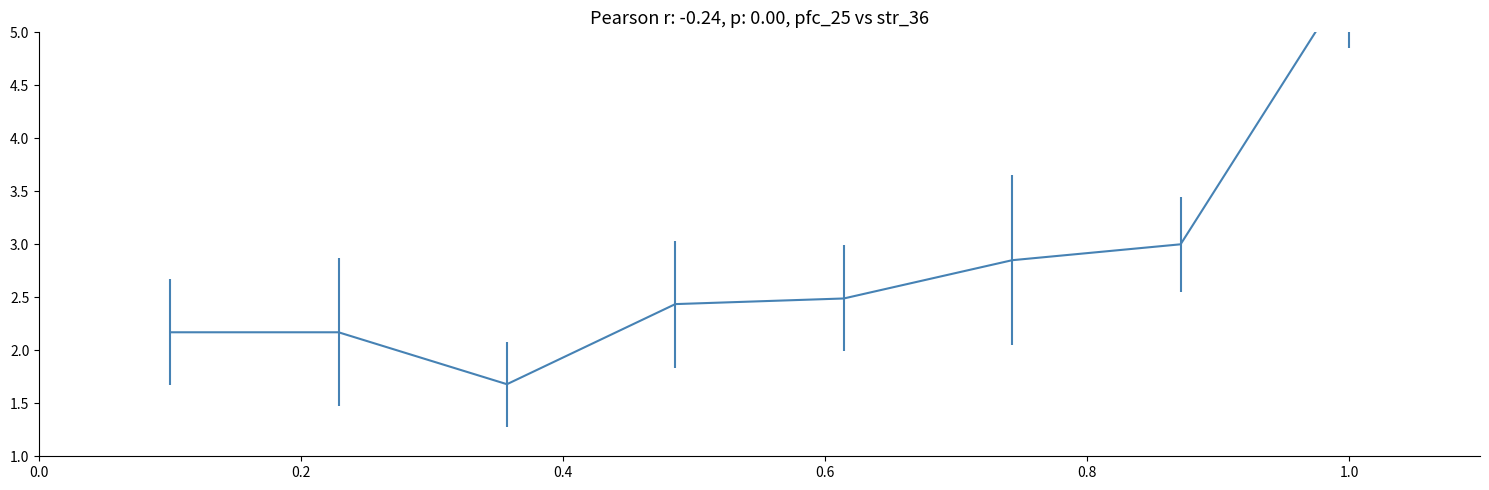

The value at 2011-06-22 15:12:50 is 1.0. True or false?

False